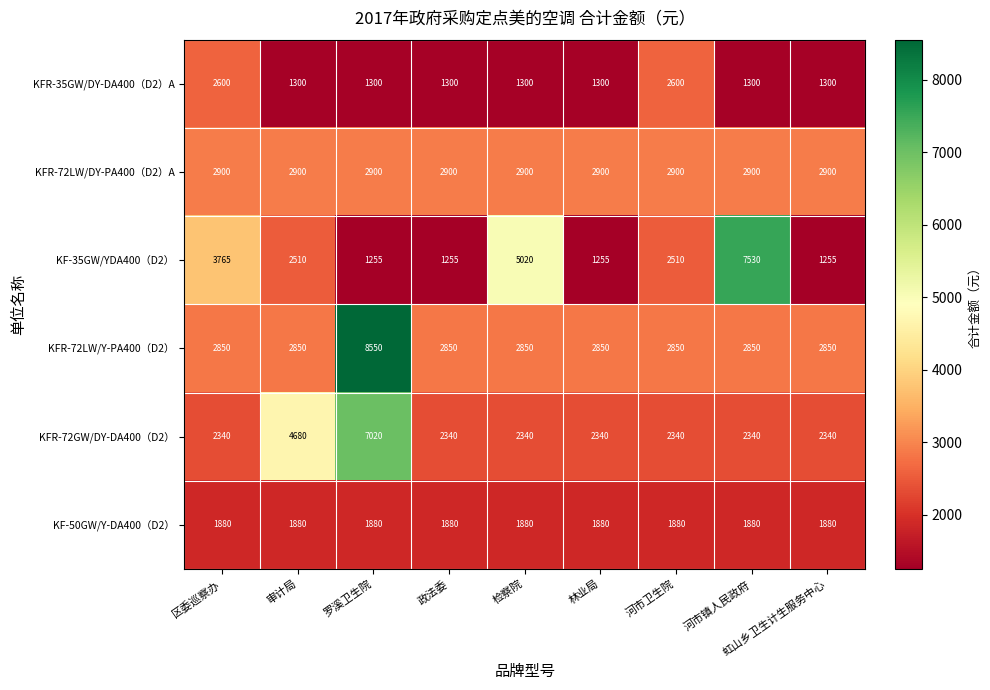

Is it true that KFR-72LW/DY-PA400（D2）A equals 2900 at 虹山乡卫生计生服务中心?

True